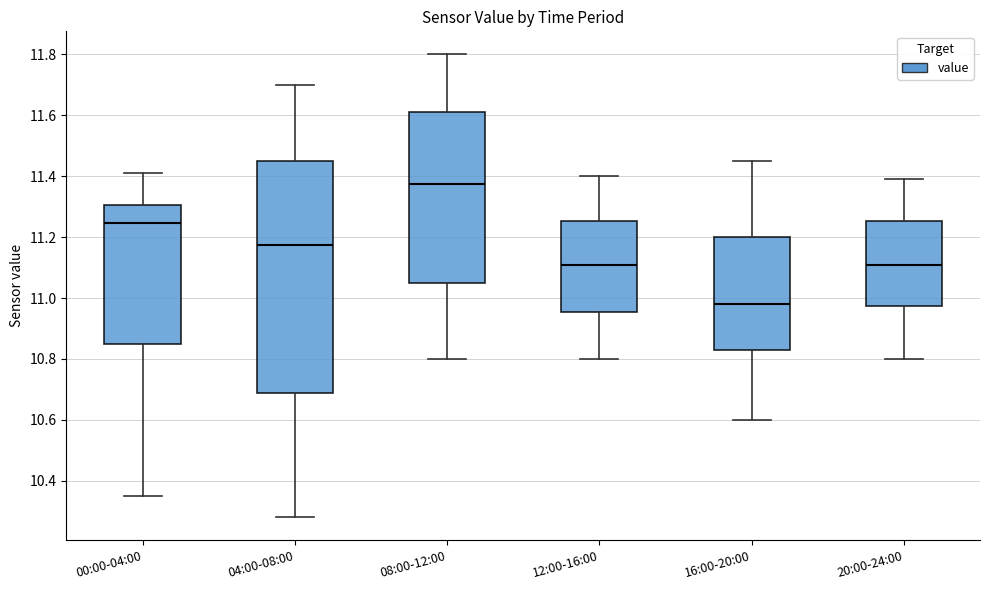

Where is the upper edge of the box for 08:00-12:00 on the y-axis? The values are not printed on the chart, so give them approximately, as read against the axis.

11.62